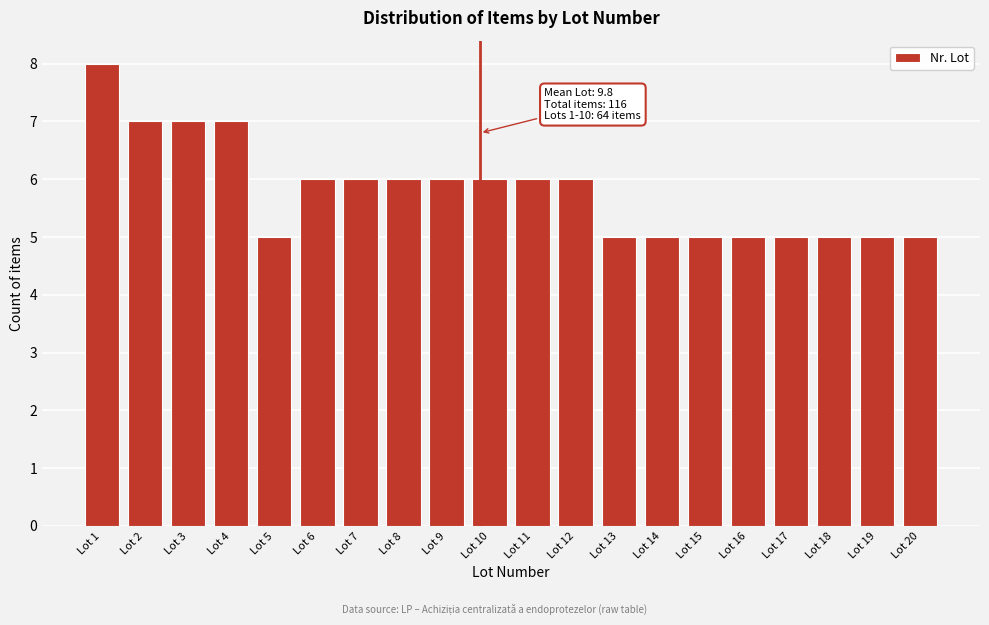

Reading right to left, transcribe all the data shown in this chart.

Lot 20=5	Lot 19=5	Lot 18=5	Lot 17=5	Lot 16=5	Lot 15=5	Lot 14=5	Lot 13=5	Lot 12=6	Lot 11=6	Lot 10=6	Lot 9=6	Lot 8=6	Lot 7=6	Lot 6=6	Lot 5=5	Lot 4=7	Lot 3=7	Lot 2=7	Lot 1=8